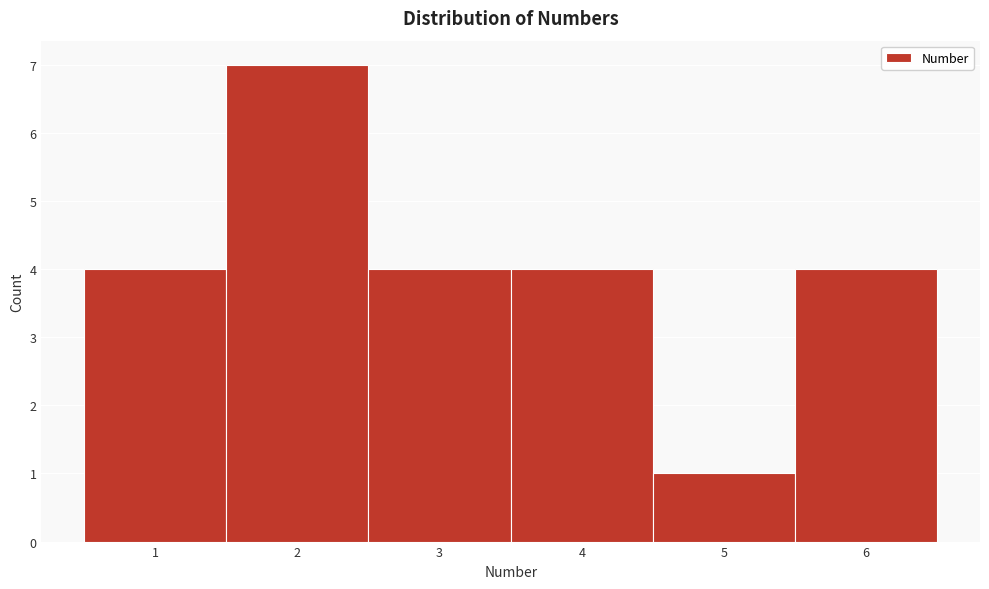

Reading left to right, transcribe this chart: for each bar, give the range it covers on the x-axis and its height. The values are not printed on the chart, so give them approximately, as read against the axis.

0.5 to 1.5: 4
1.5 to 2.5: 7
2.5 to 3.5: 4
3.5 to 4.5: 4
4.5 to 5.5: 1
5.5 to 6.5: 4